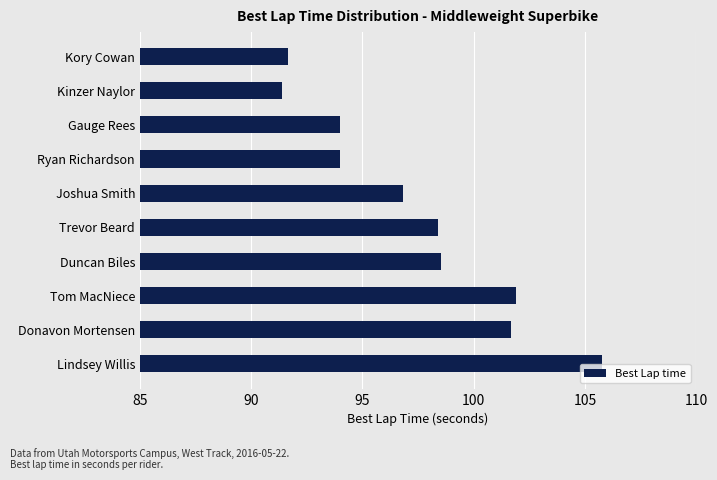

What is the difference between the maximum and second lowest values?

14.1